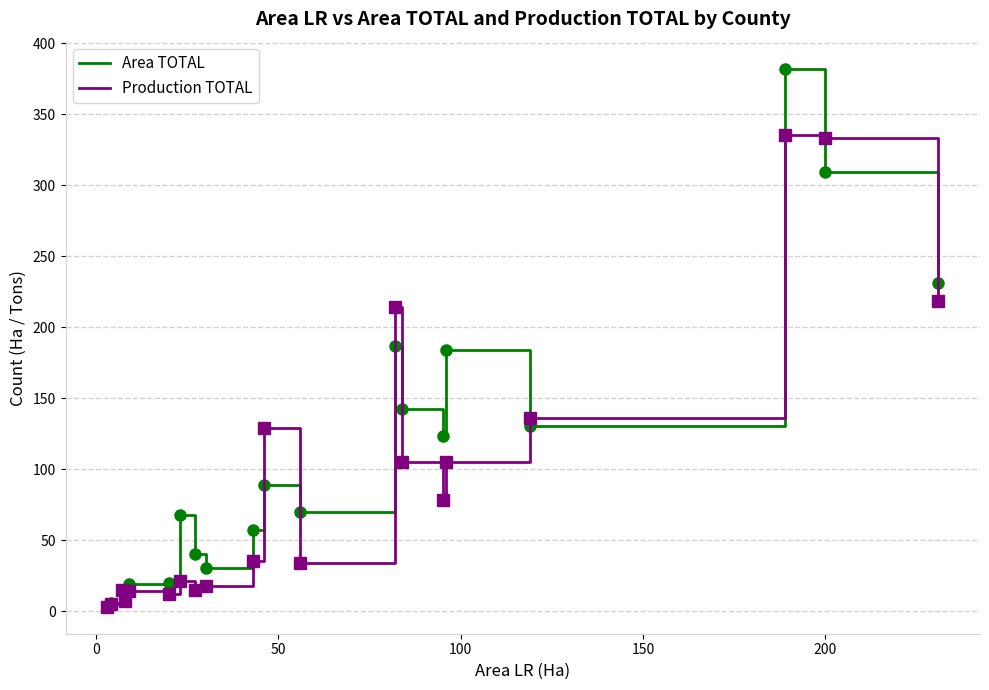

List the series in order of their peak value, highest first.

Area TOTAL, Production TOTAL